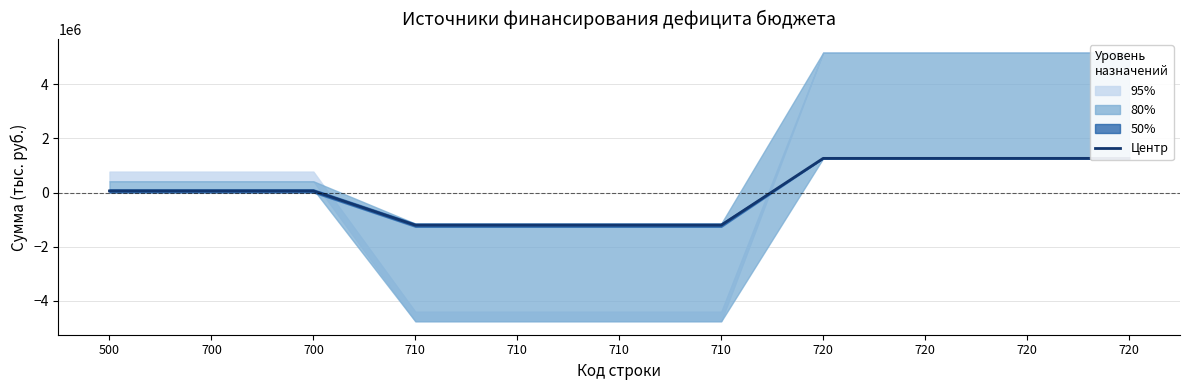

List the labels in order of value, largest first.

720, 720, 720, 720, 500, 700, 700, 710, 710, 710, 710